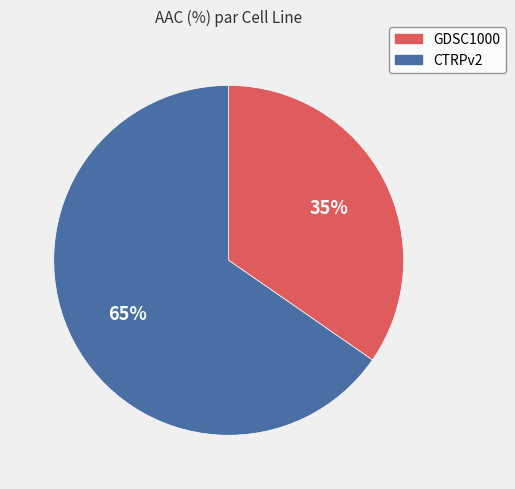

Which slice is the smallest?

GDSC1000